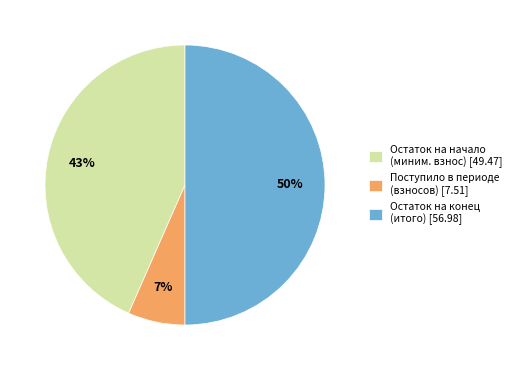

Rank the categories by value from highest to lowest.

Остаток на конец (итого) [56.98], Остаток на начало (миним. взнос) [49.47], Поступило в периоде (взносов) [7.51]